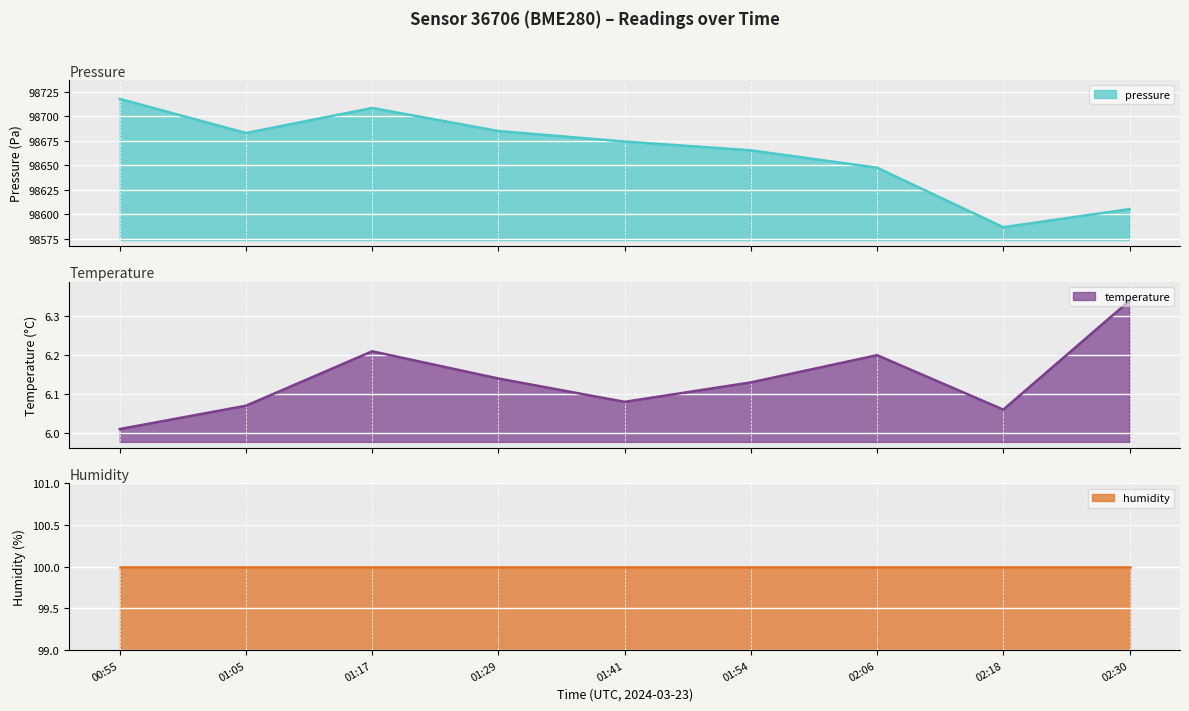

What is the value of the temperature line point at the 8th from the left?

6.1